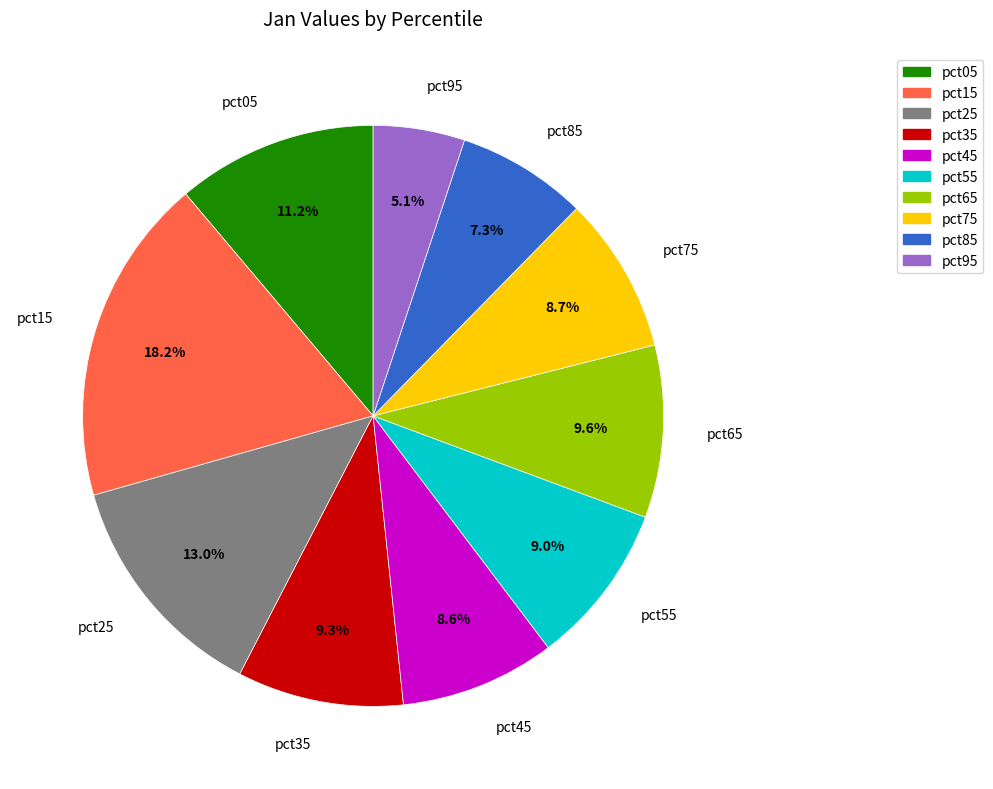

Count the number of slices in the pie.

10